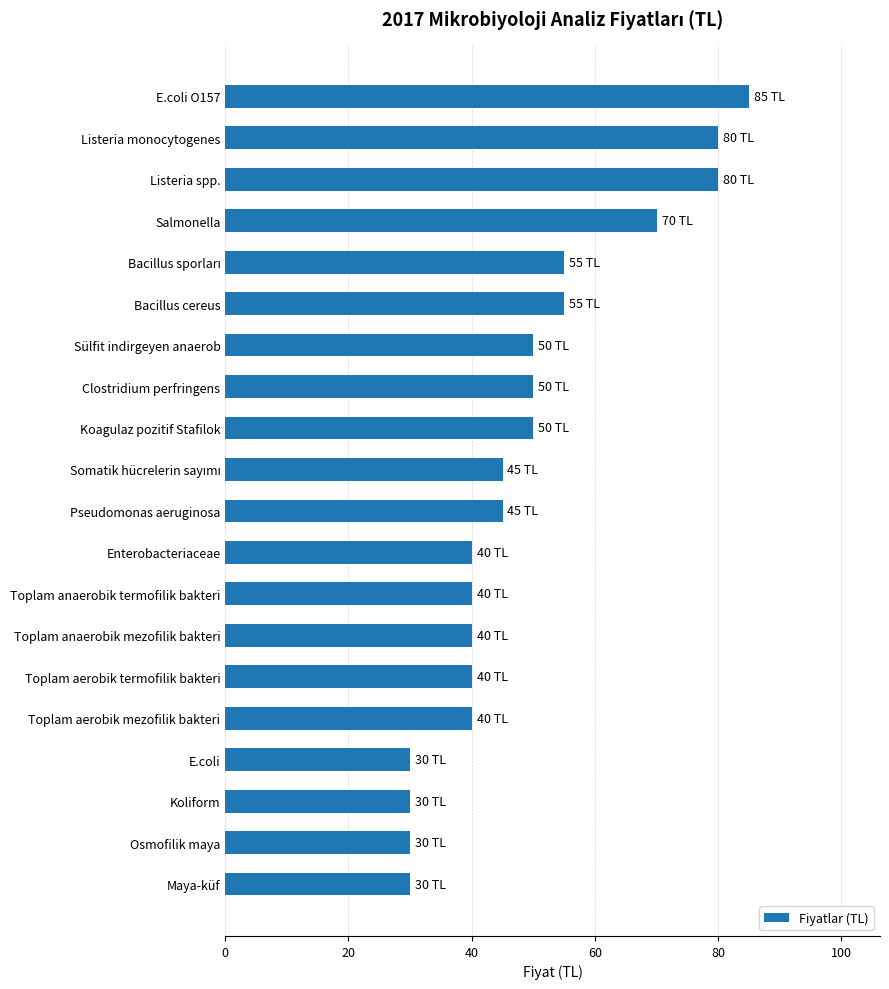

What is the greatest value displayed?

85